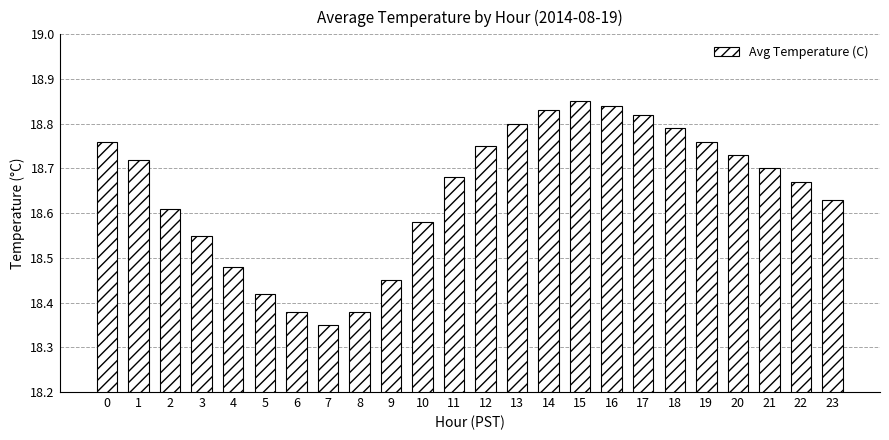

What is the difference between the values at 20 and 22?

0.1